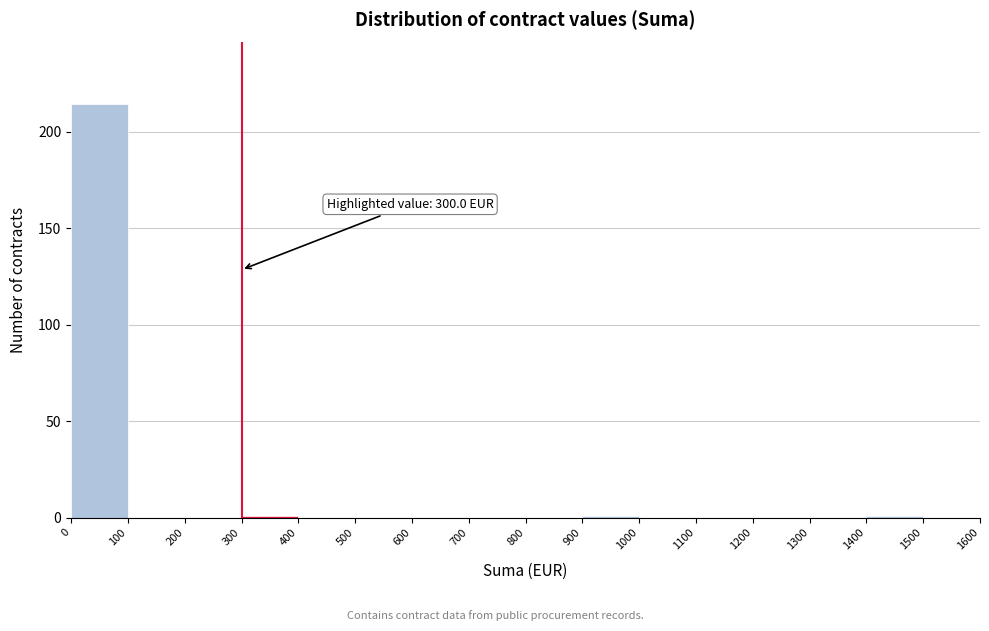

Which range on the x-axis has the tallest bar?

0 to 100